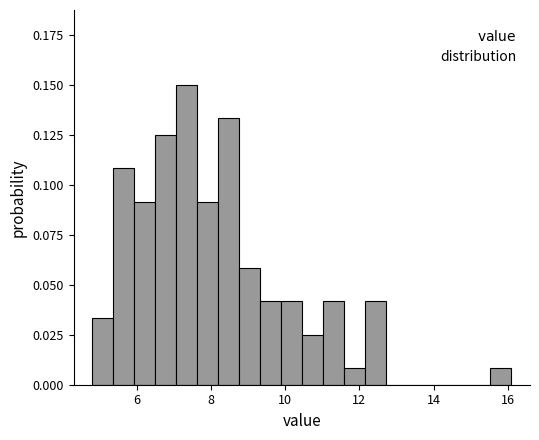

Around what value on the x-axis is the tallest bar? Give the approximate position of its centre, as read against the axis.

7.4